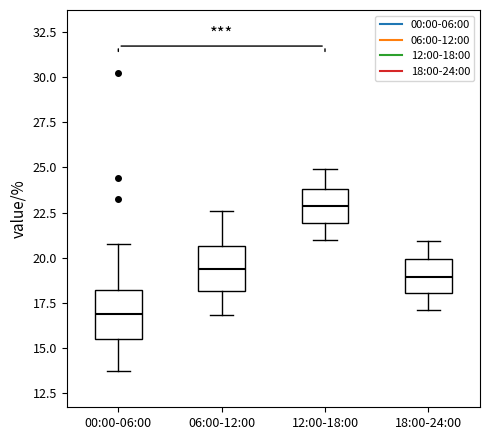

Reading left to right, transcribe this box plot: for each box, give where its median line is, the range the box spans, and where its two whiskers end, as read against the y-axis. The values are not printed on the chart, so give them approximately, as read against the axis.

00:00-06:00: median 17.0, box 15.5 to 18.0, whiskers 13.5 to 20.5
06:00-12:00: median 19.5, box 18.0 to 20.5, whiskers 17.0 to 22.5
12:00-18:00: median 23.0, box 22.0 to 24.0, whiskers 21.0 to 25.0
18:00-24:00: median 19.0, box 18.0 to 20.0, whiskers 17.0 to 21.0